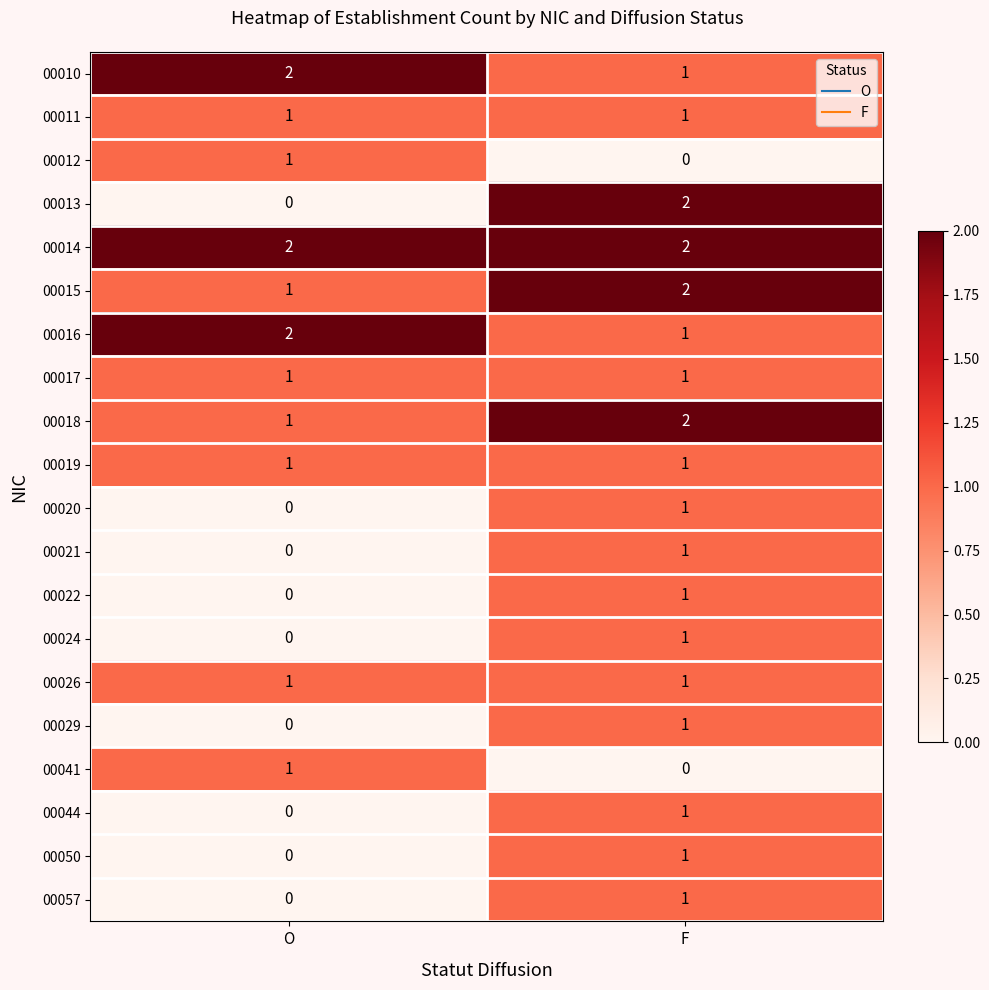

Which category has the lowest value in the 00020 series?

O